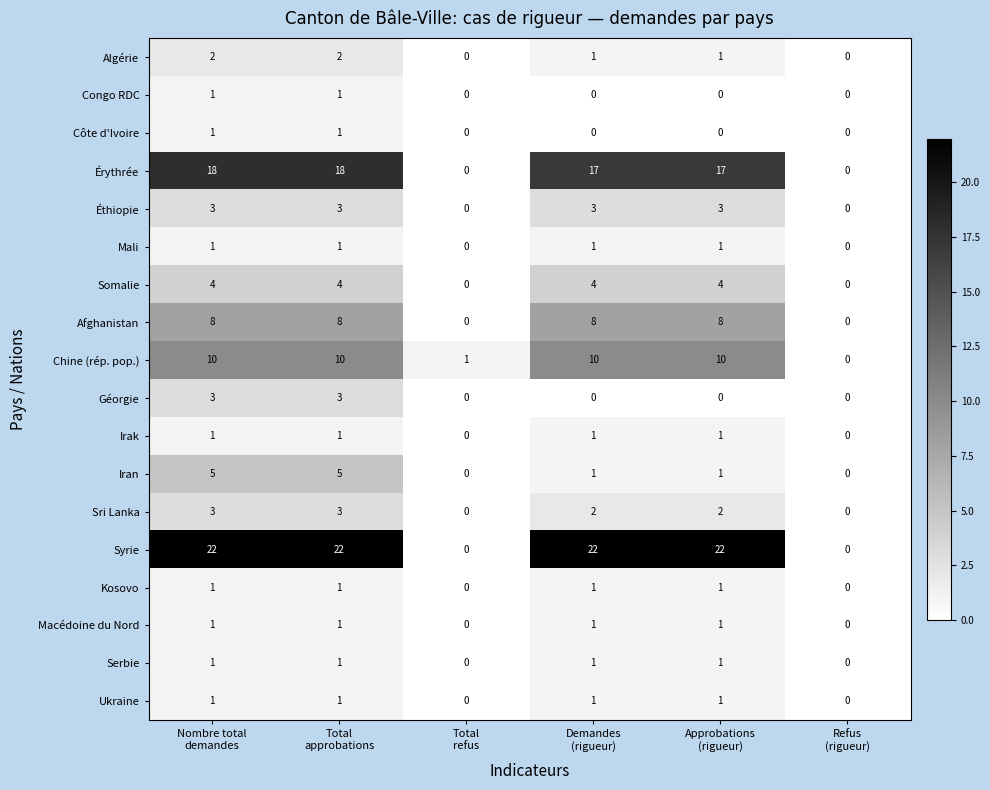

What is the highest value of the Somalie series?

4